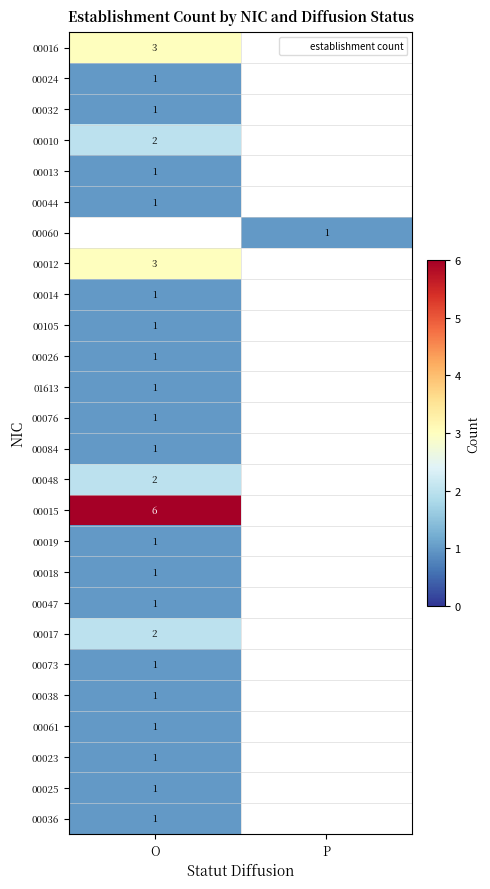

Is it true that 00061 equals 1 at O?

True